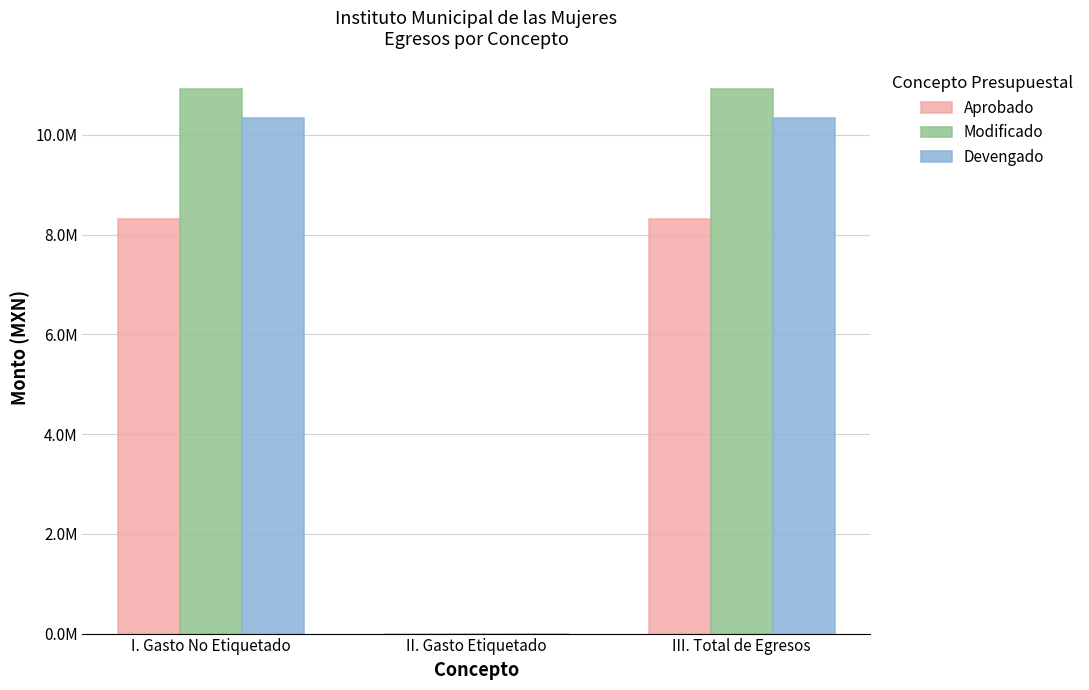

What is the value of the Devengado bar at the 3rd from the left?

10337097.6